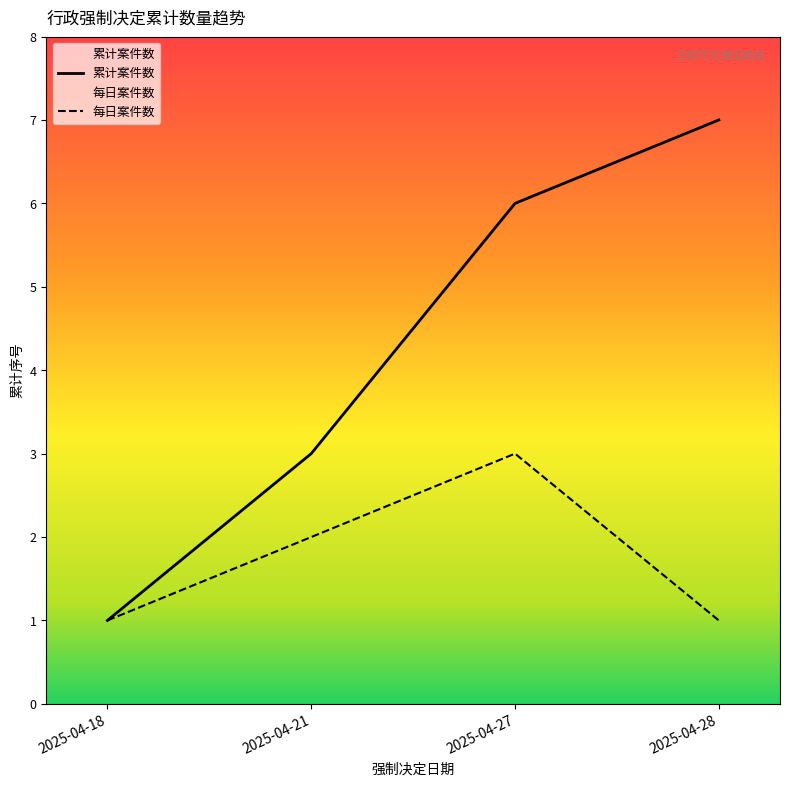

What is the approximate value at 2025-04-18?

1